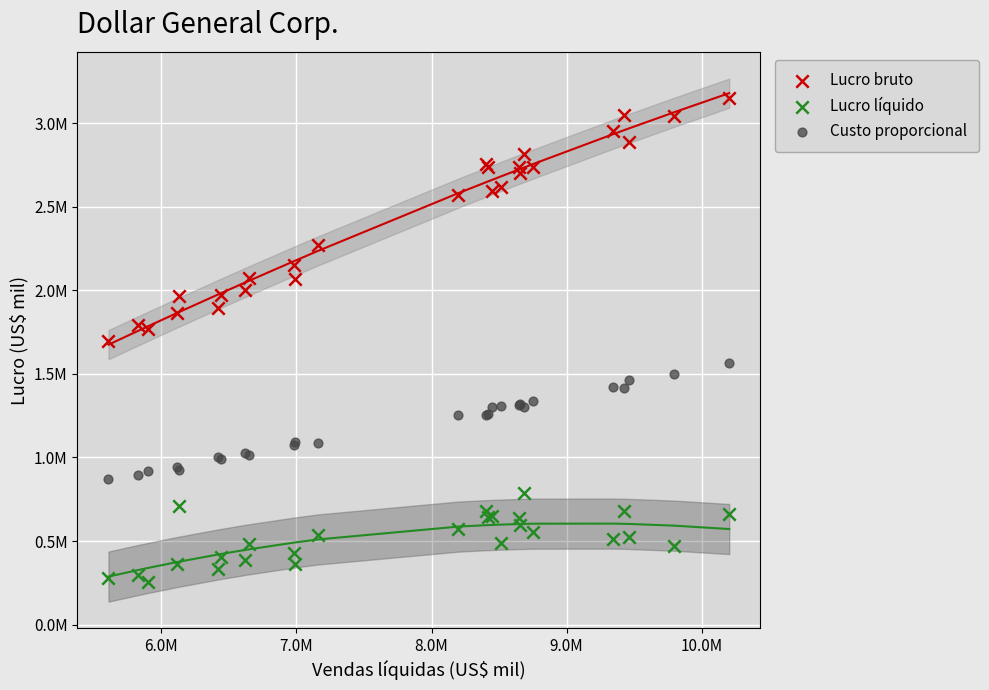

Which series reaches the maximum Y coordinate?

Lucro bruto